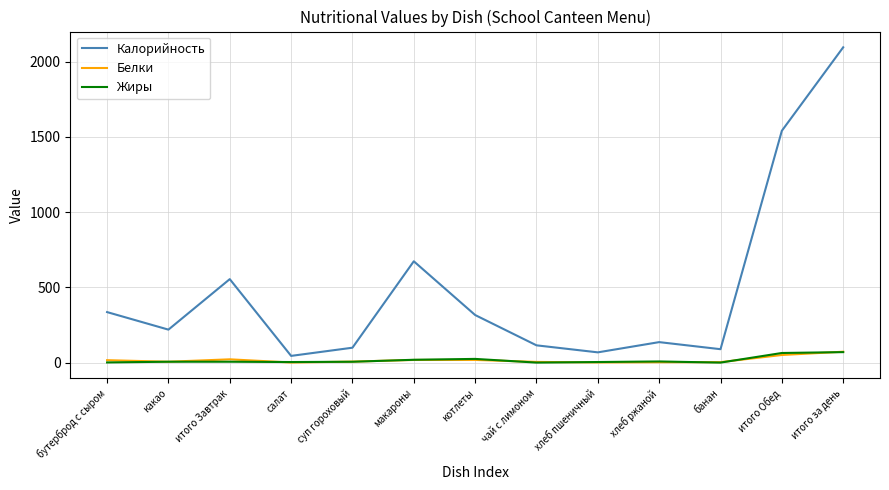

What is the minimum value for Калорийность?

44.5